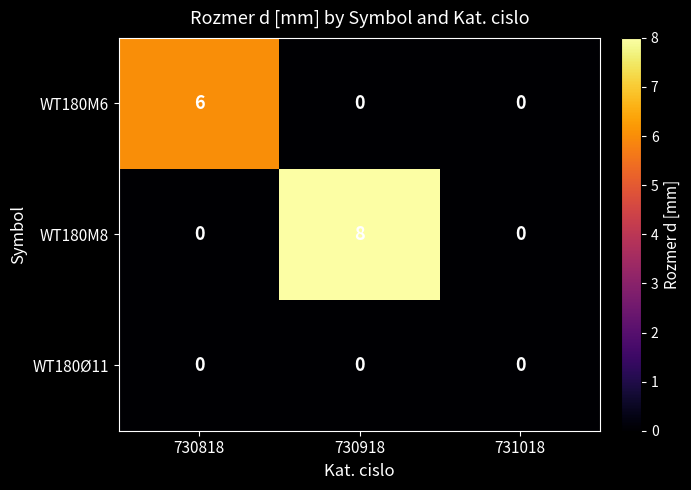

What is the difference between the highest and lowest values at 730818?

6